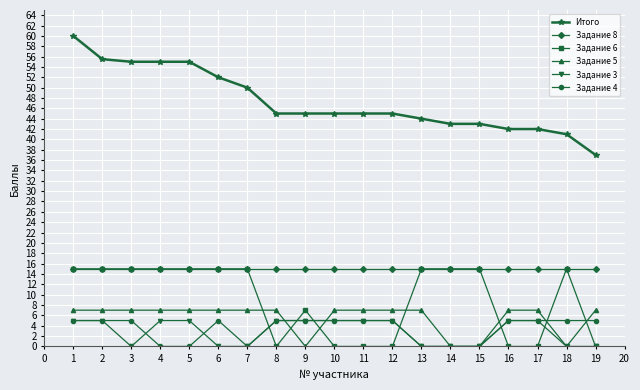

True or false: Задание 8 has a value of 15.0 at 6.

True